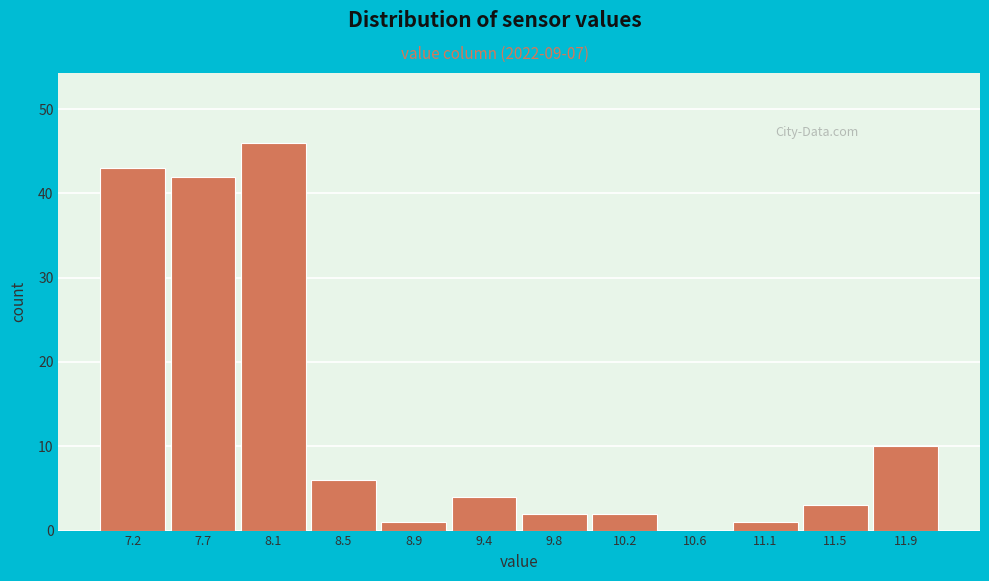

Reading left to right, transcribe all the data shown in this chart.

7.2=43	7.7=42	8.1=46	8.5=6	8.9=1	9.4=4	9.8=2	10.2=2	10.6=0	11.1=1	11.5=3	11.9=10